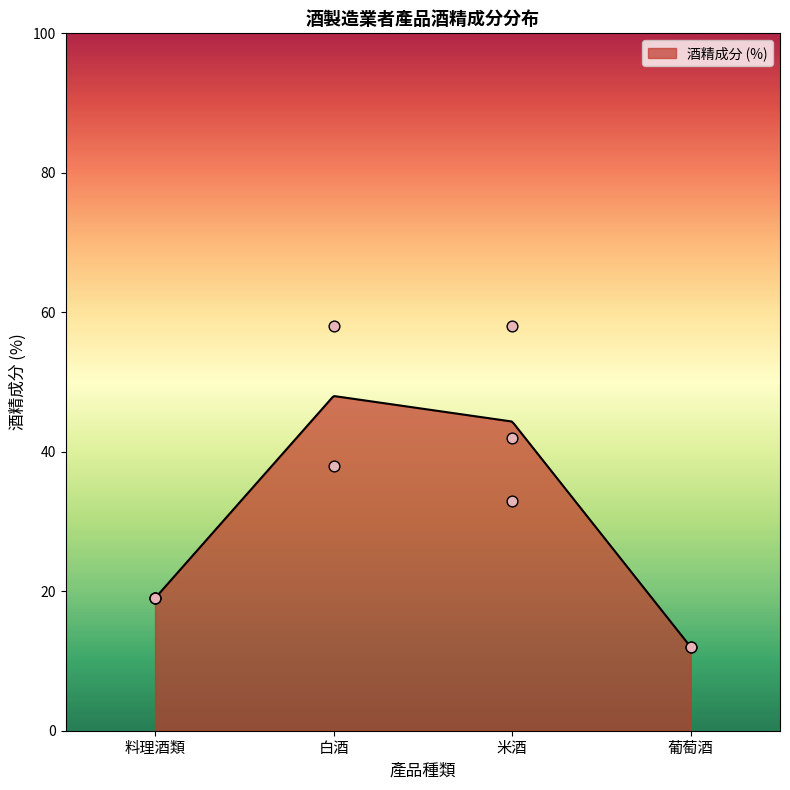

What is the change in value from 米酒(58%) to 米酒(42%)?

-16